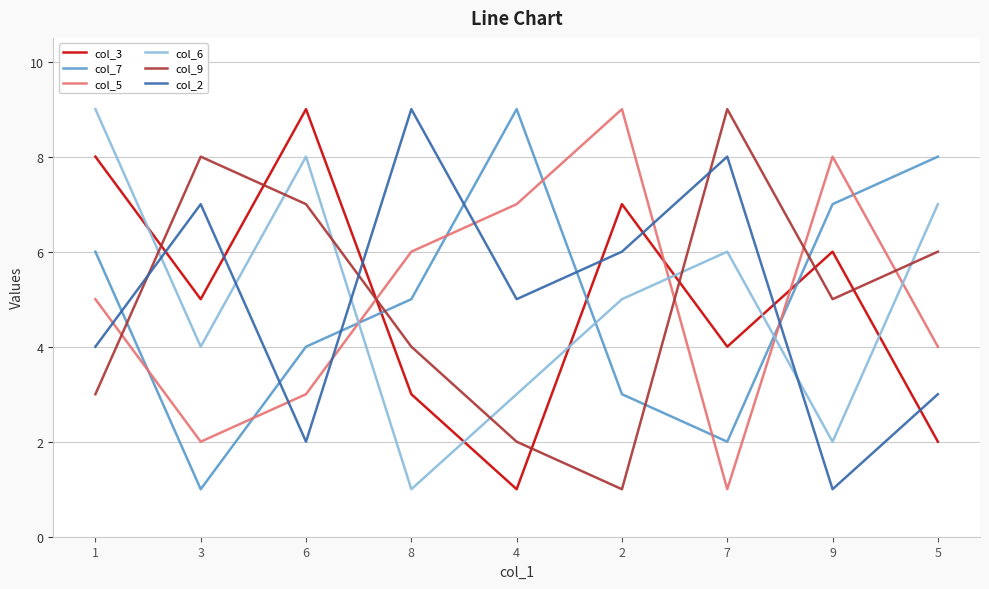

What is the maximum value shown in the chart?

9